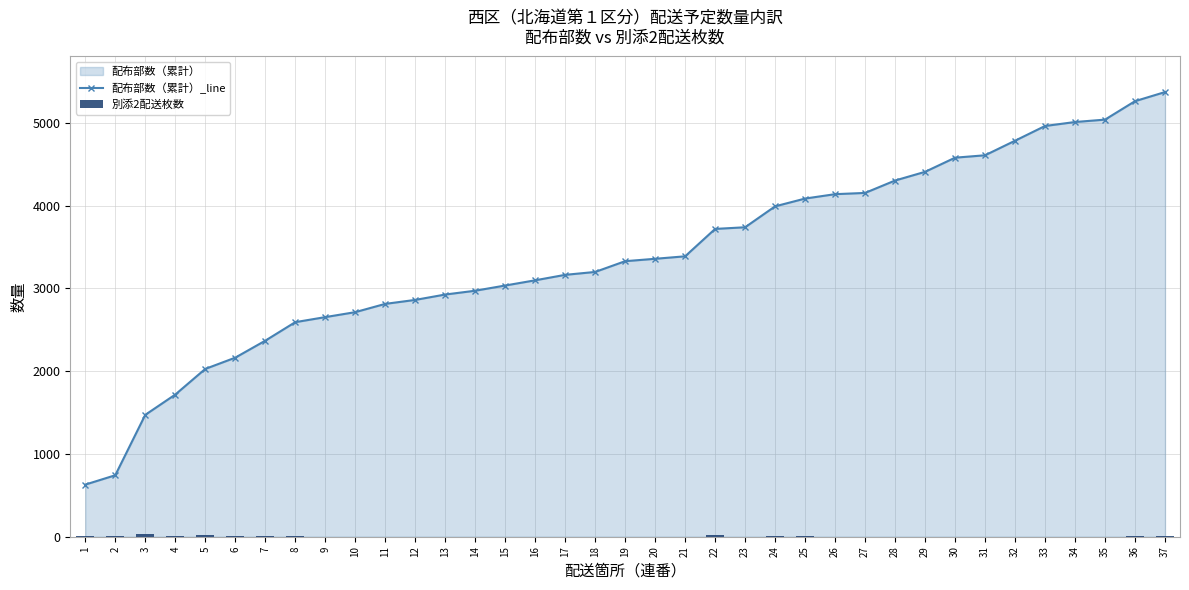

How many values in the 別添2配送枚数 series exceed 1?

14